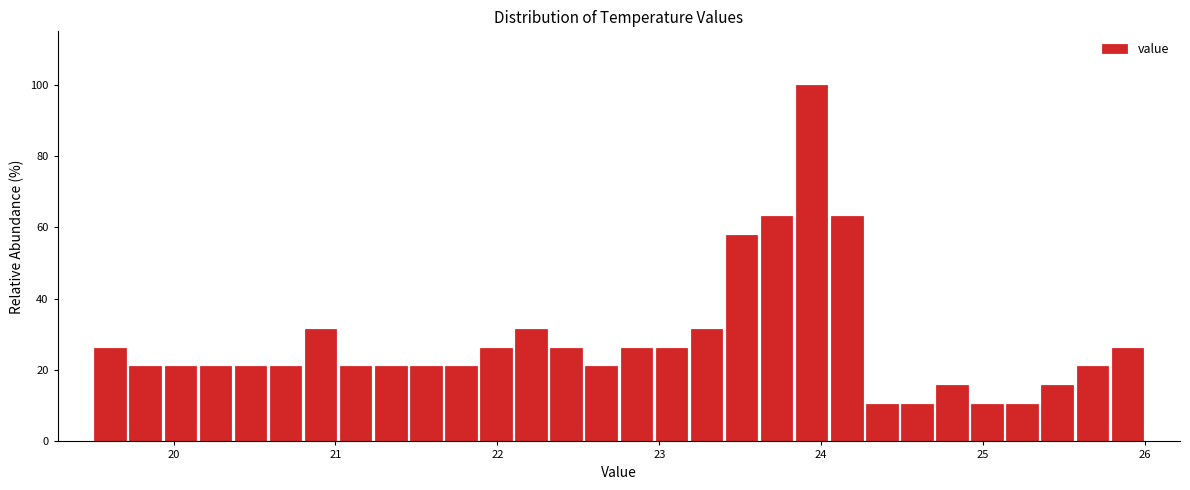

Around what value on the x-axis is the tallest bar? Give the approximate position of its centre, as read against the axis.

23.9